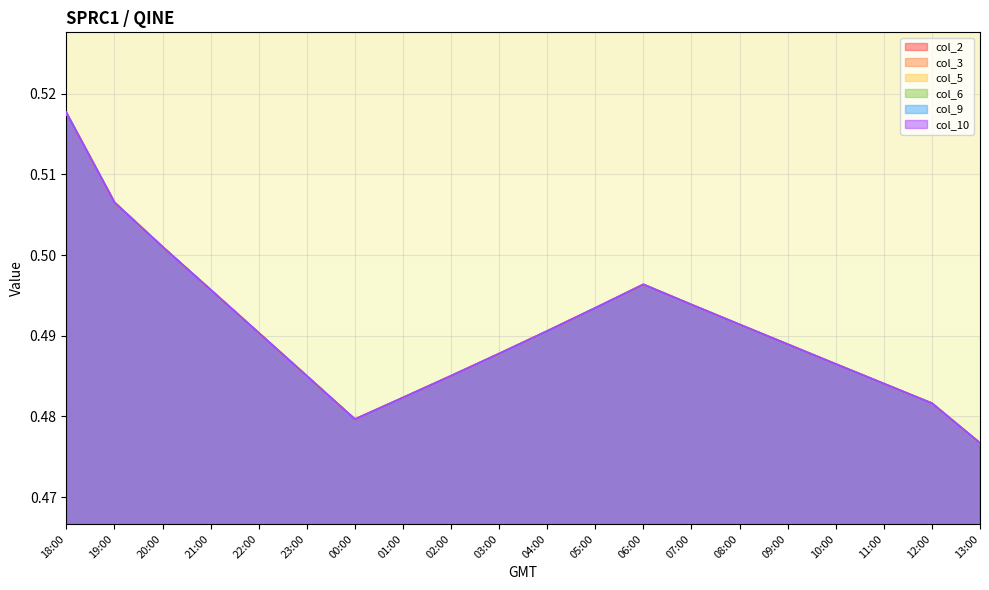

What value does the col_10 series have at 02:00?

0.5